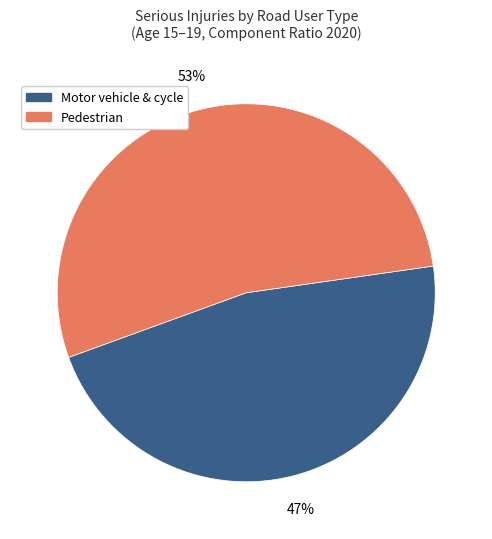

To the nearest percent, what is the average slice percentage?

50%